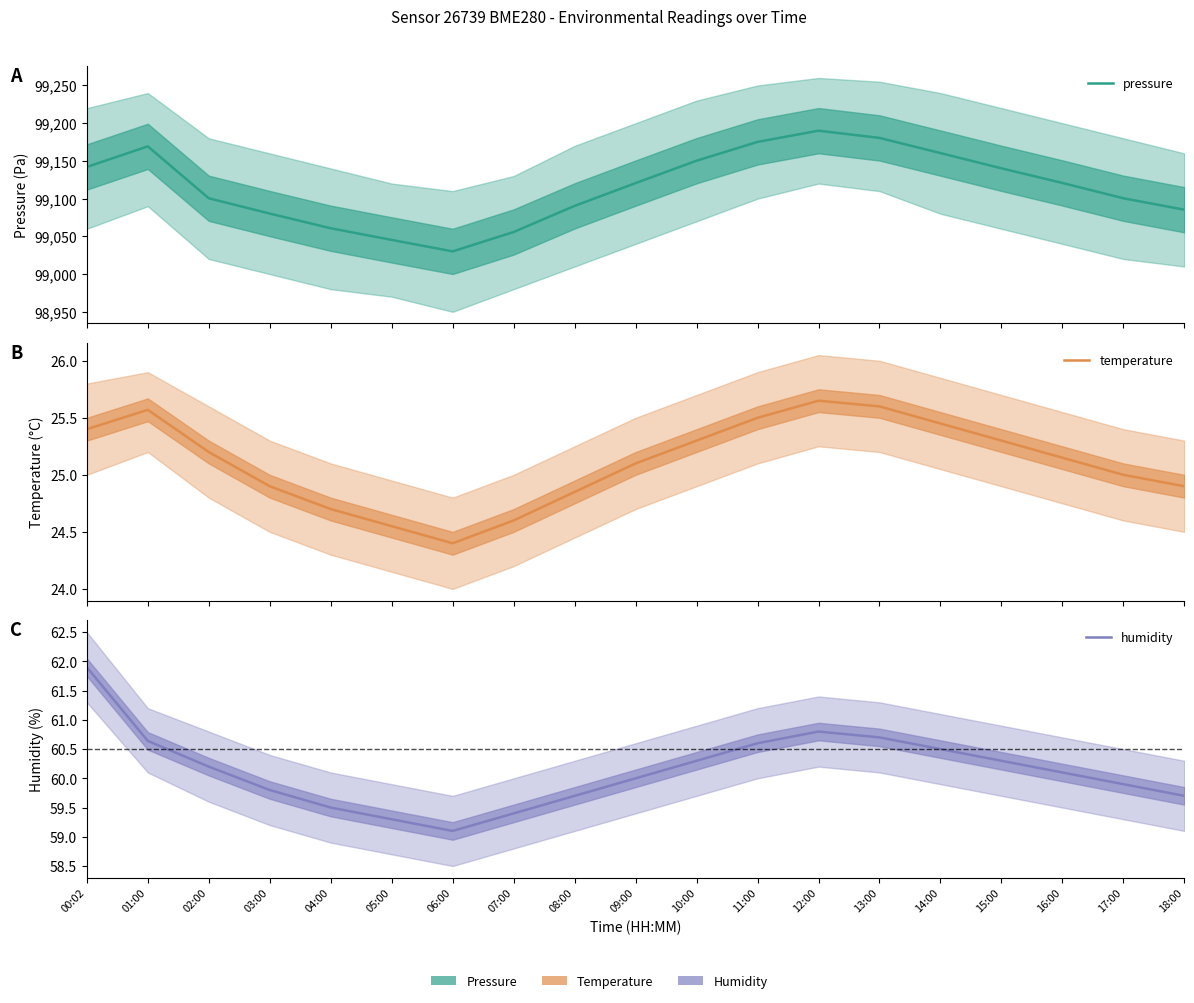

What is the spread (max minus min) of values at 18:00?

99060.4